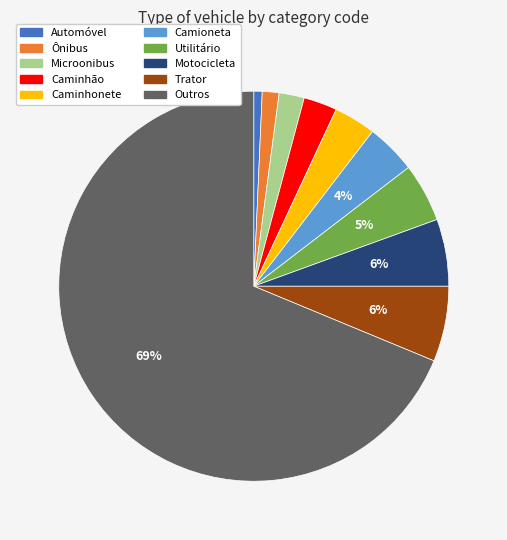

To the nearest percent, what percentage of the pie is Caminhão?

3%